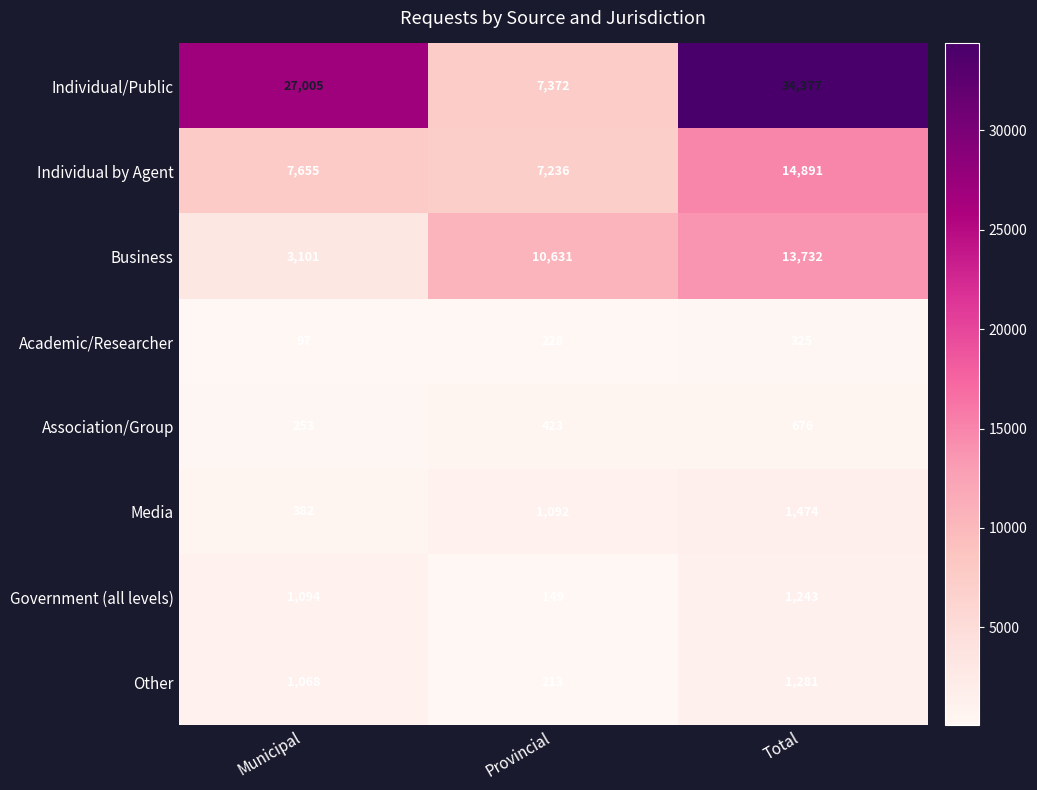

What is the total value across all series at Total?

67999